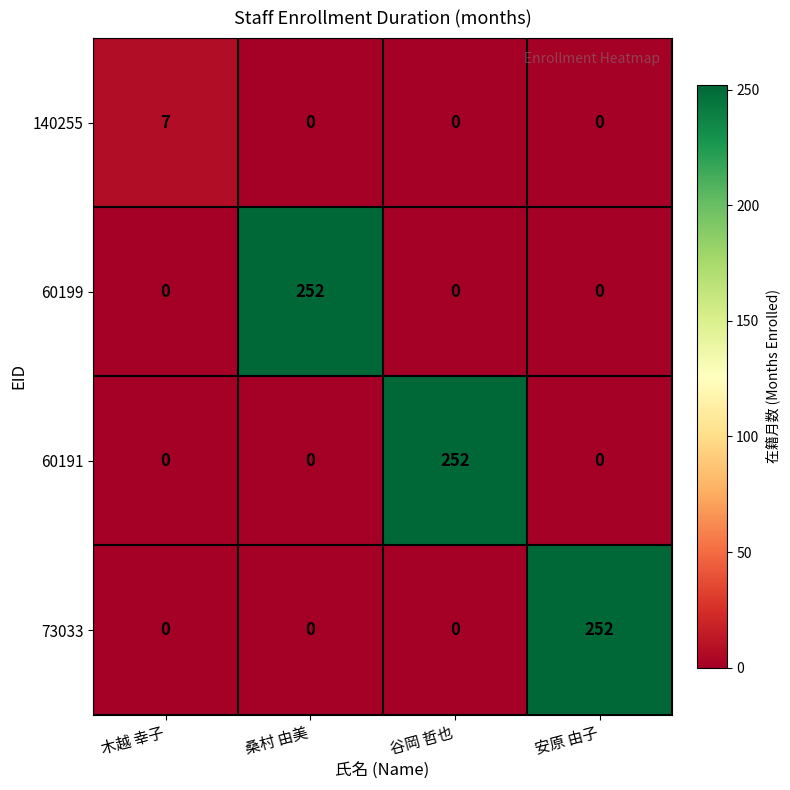

What is the sum of all 60199 values?

252